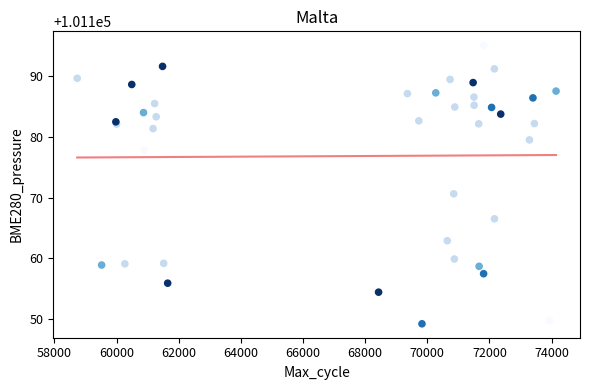

What Y value in the scatter plot is closest to 101172?

101170.6